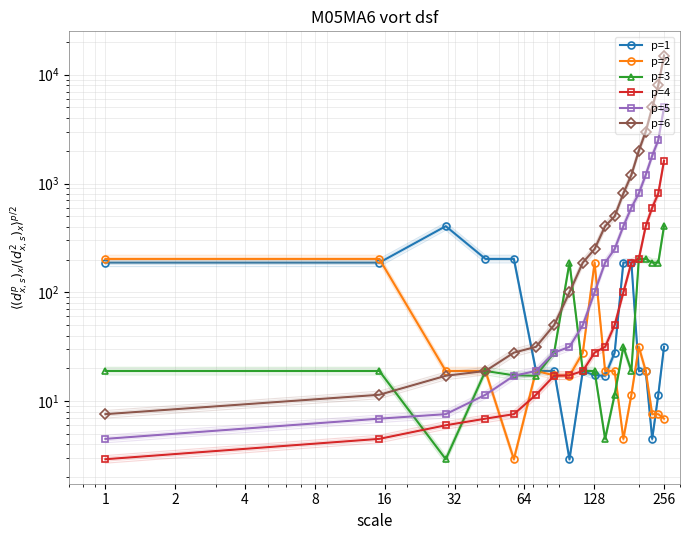

How many data points in p=4 are less than 27?

9